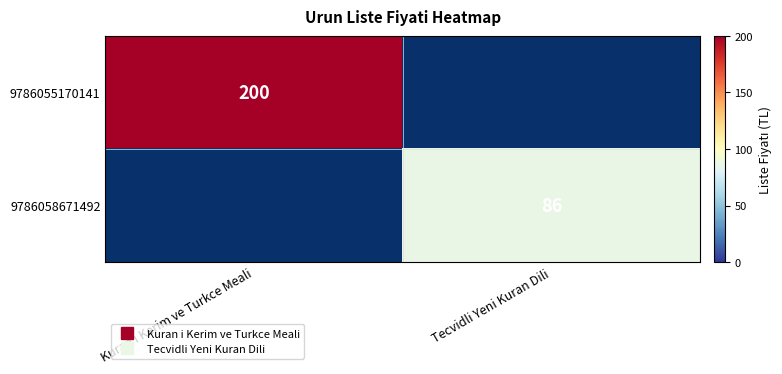

True or false: 9786055170141 has a value of 200.0 at Kuran i Kerim ve Turkce Meali.

True